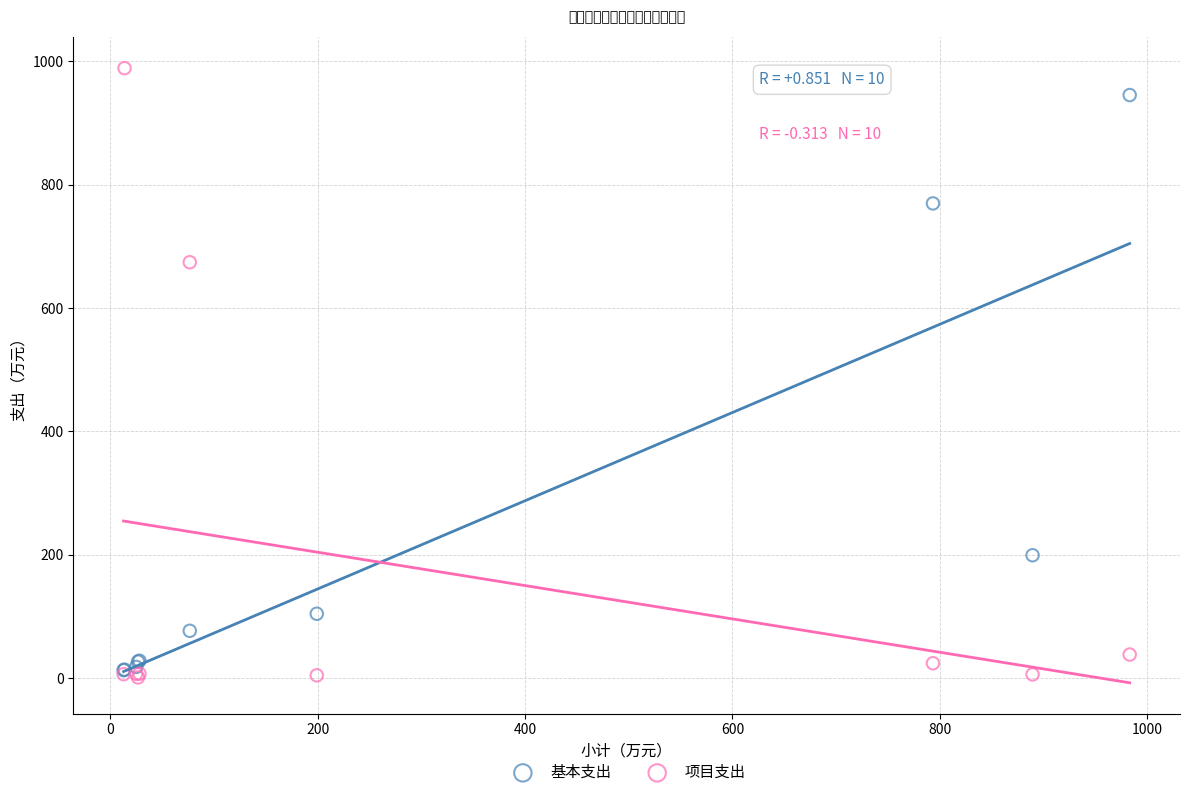

Across all series, what Y value is closest to 494?

674.1